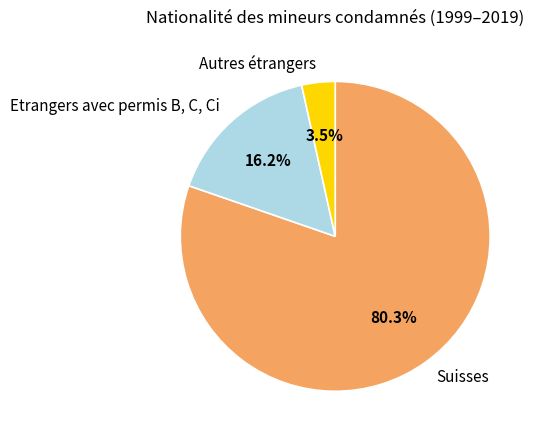

Which slice is the largest?

Suisses